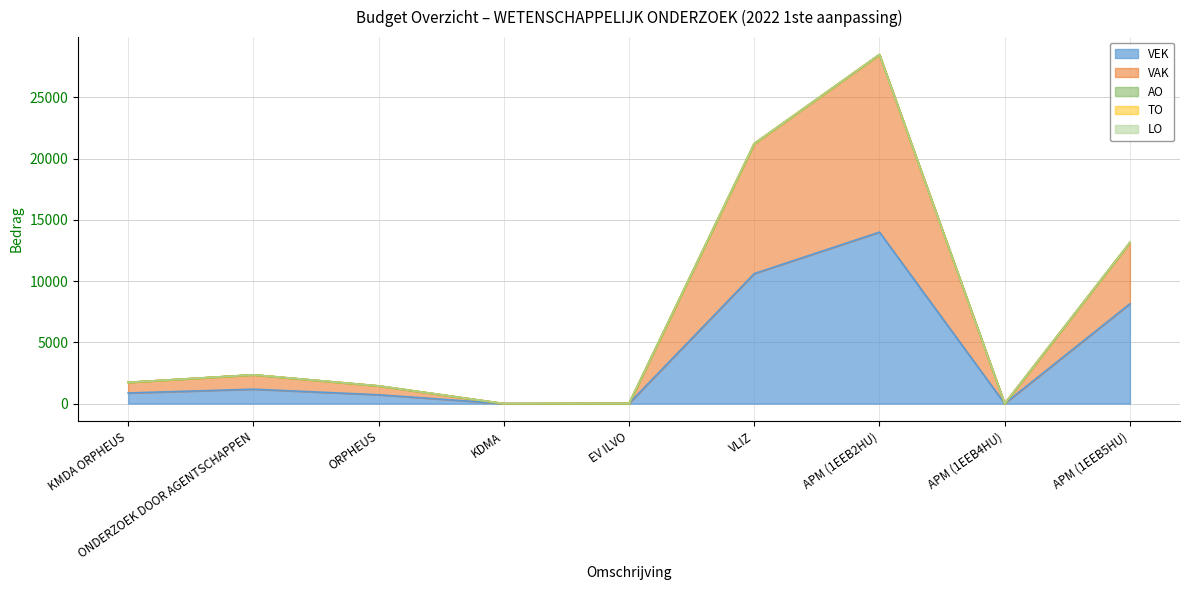

The TO series shows 0 at KDMA. True or false?

True